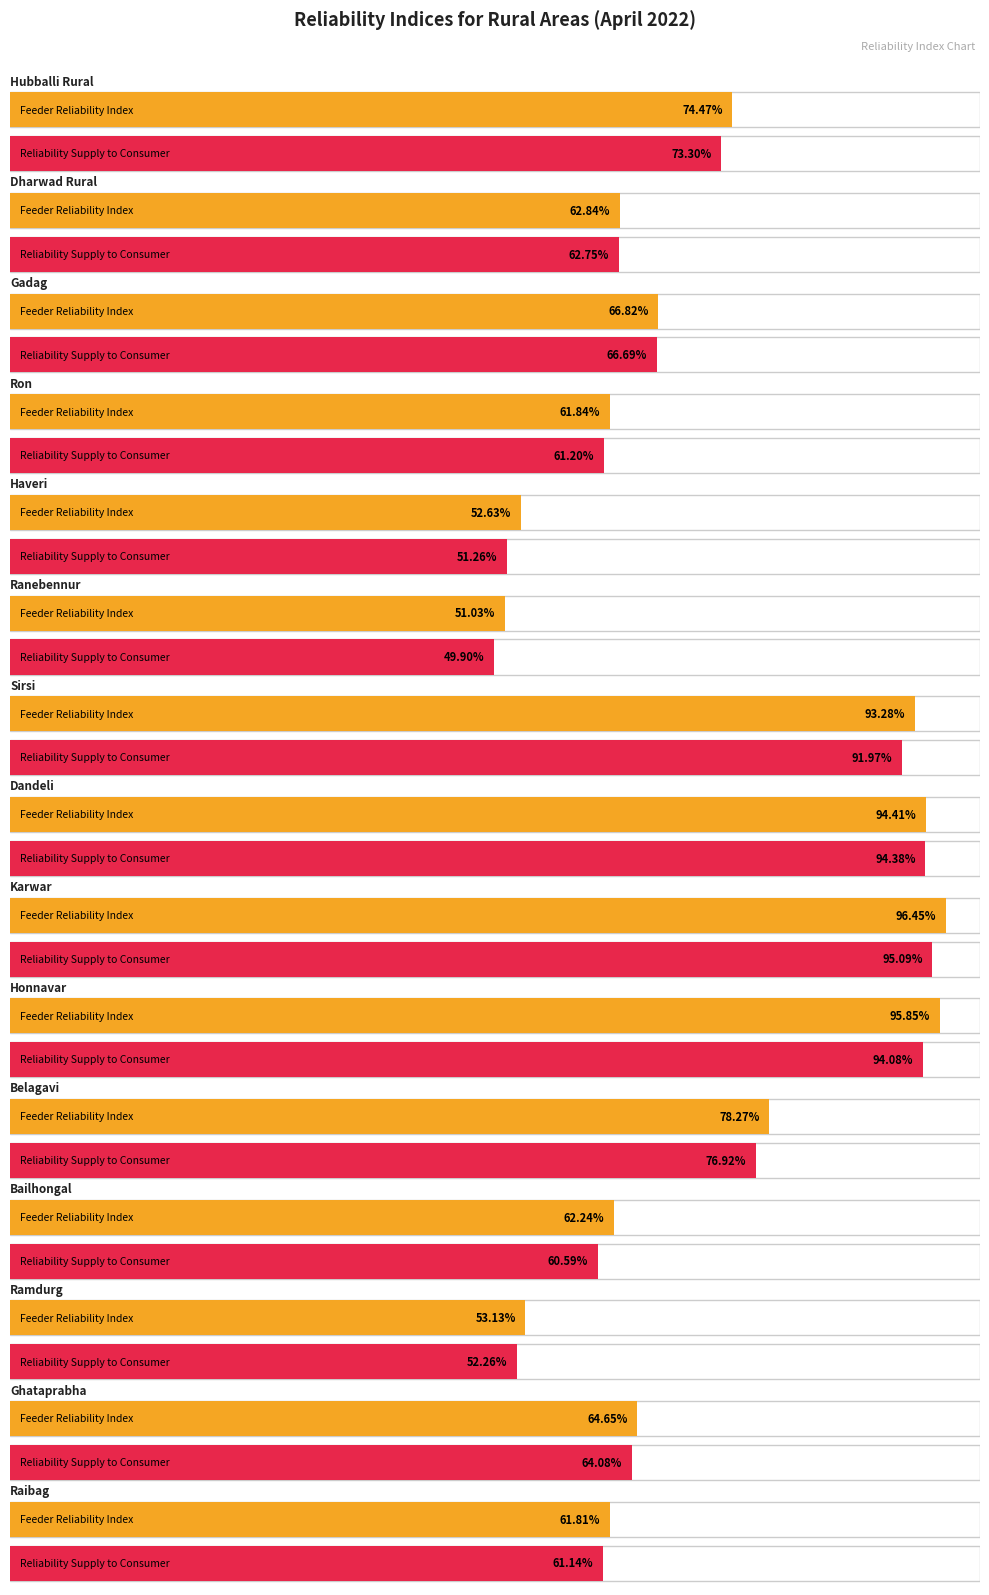

How many data points in Cumulative Feeder Reliability Index are less than 64?

7